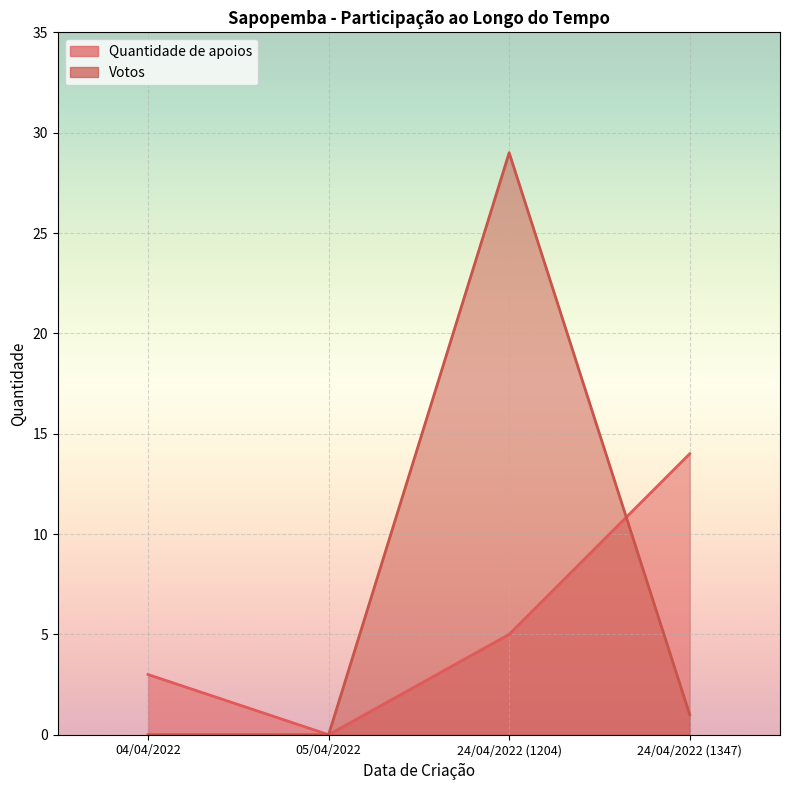

What is the approximate value of Quantidade de apoios at 24/04/2022 (1347)?

14